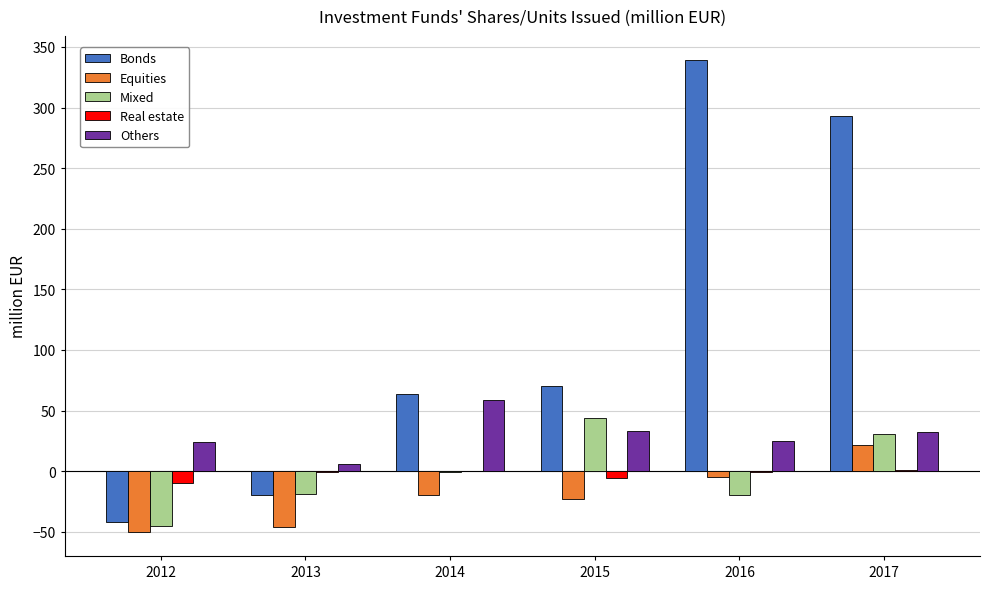

What is the sum of all Real estate values?

-15.9